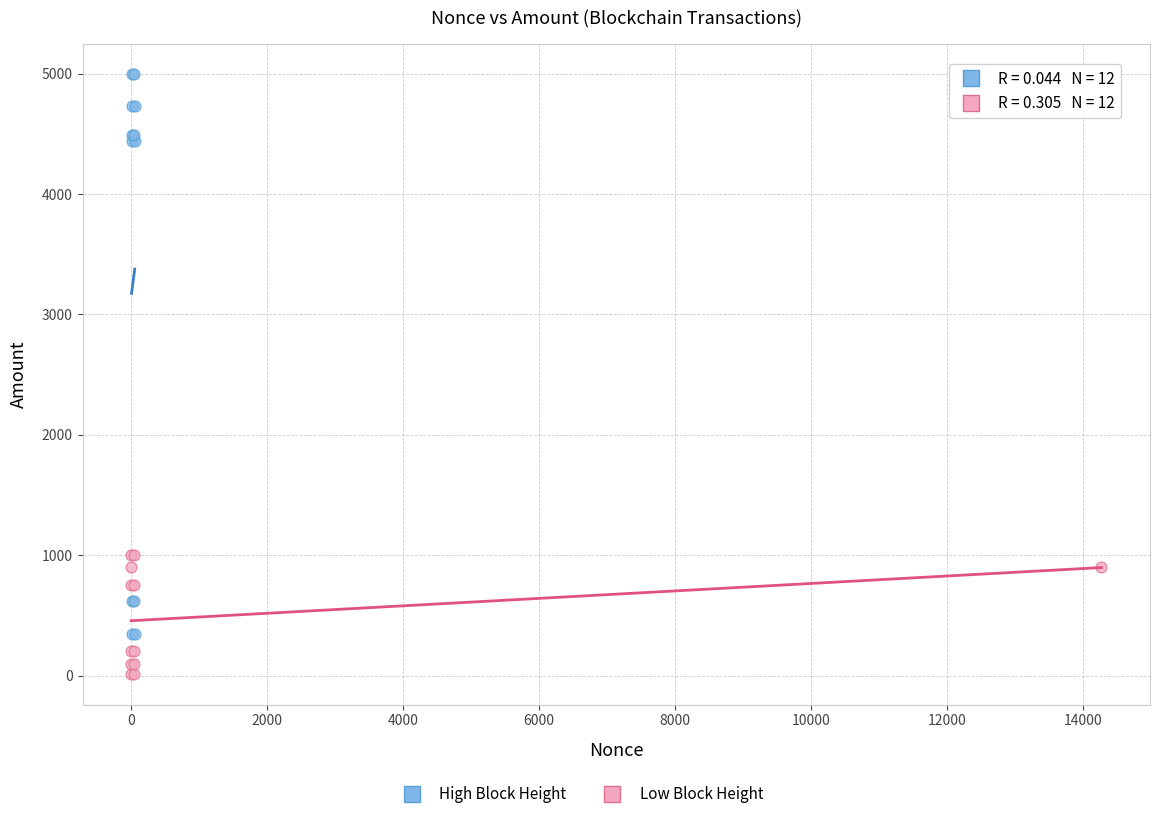

Which series reaches the maximum Y coordinate?

High Block Height